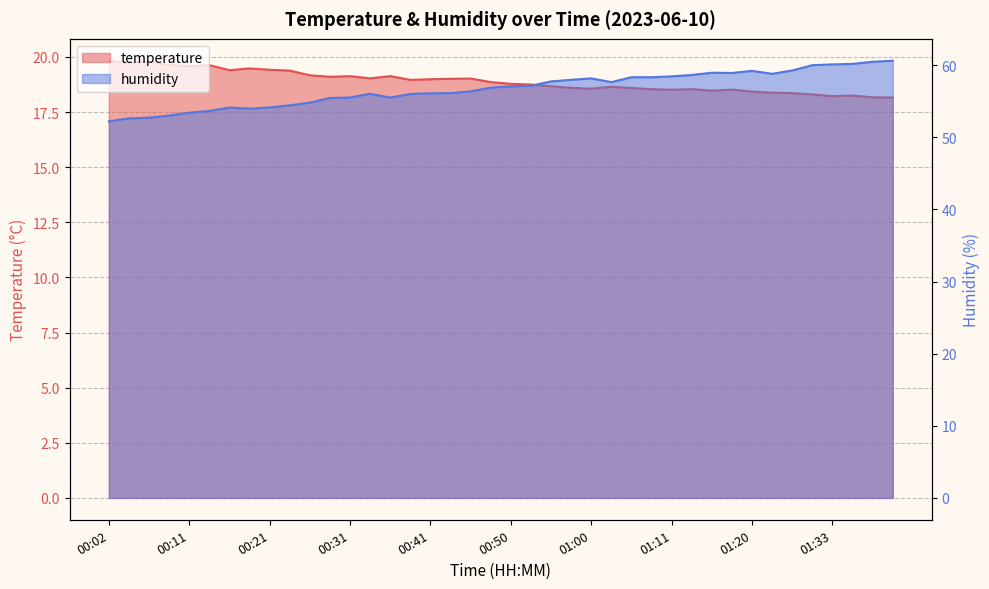

What is the smallest value displayed?

18.2